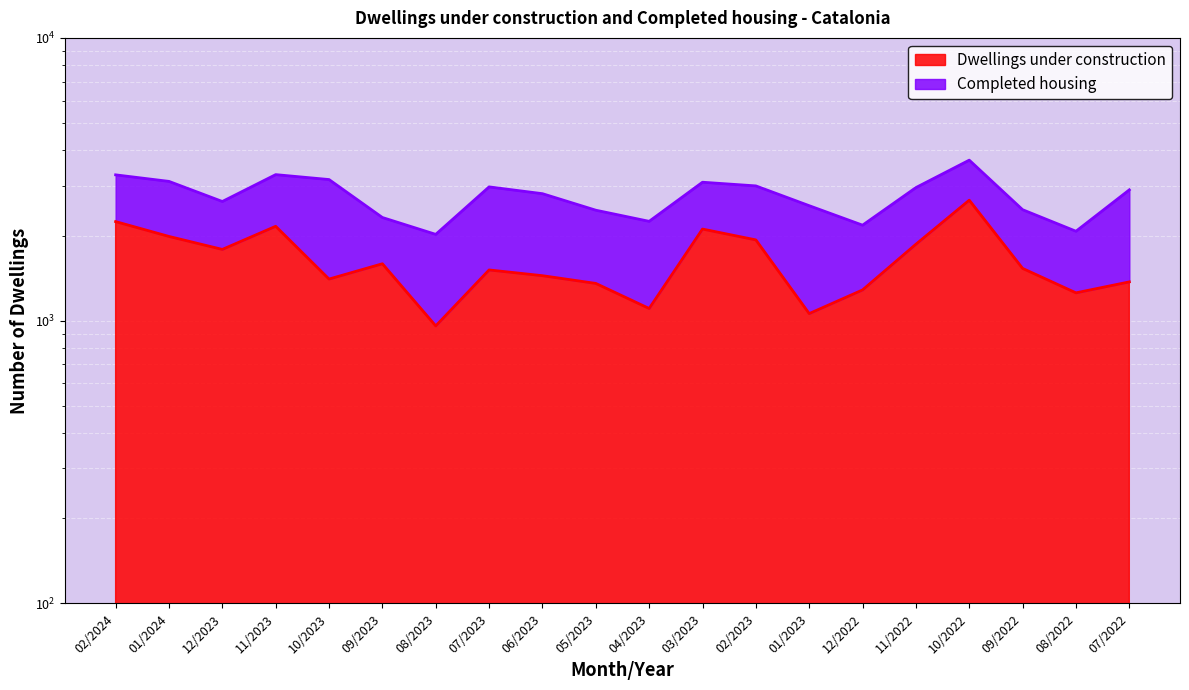

What is the value of the 15th point from the left?

1284